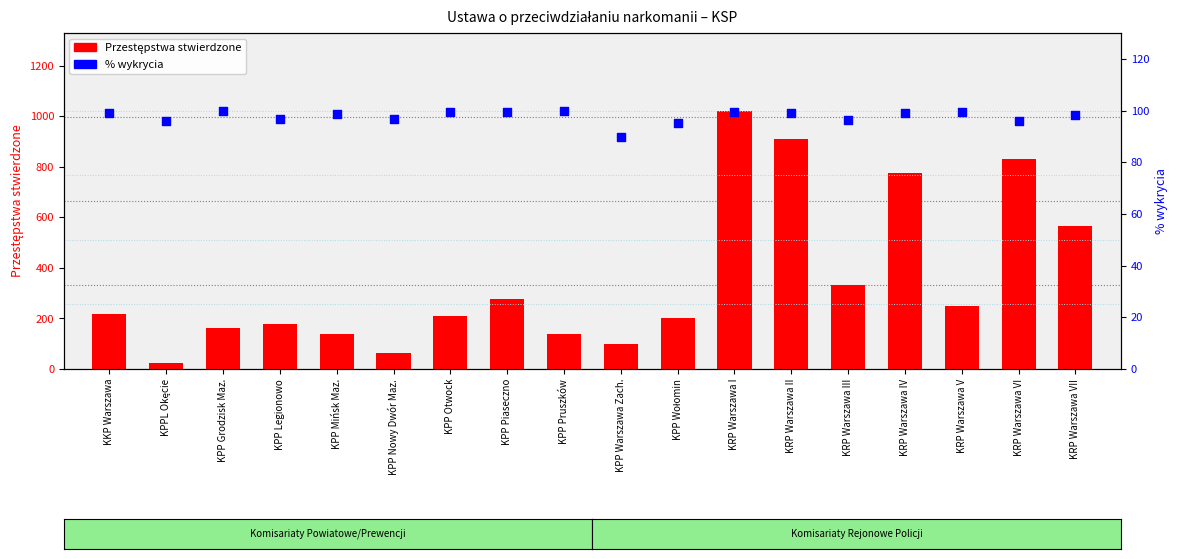

Is the value of % wykrycia at KPP Pruszków greater than the value of Przestępstwa stwierdzone at KPP Otwock?

No